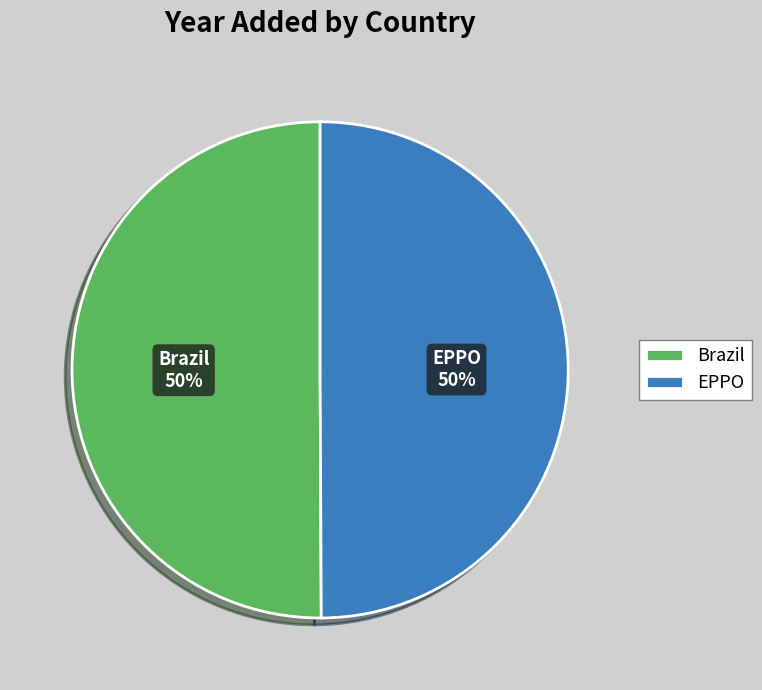

What is the ratio of the value at Brazil to the value at EPPO?

1.0